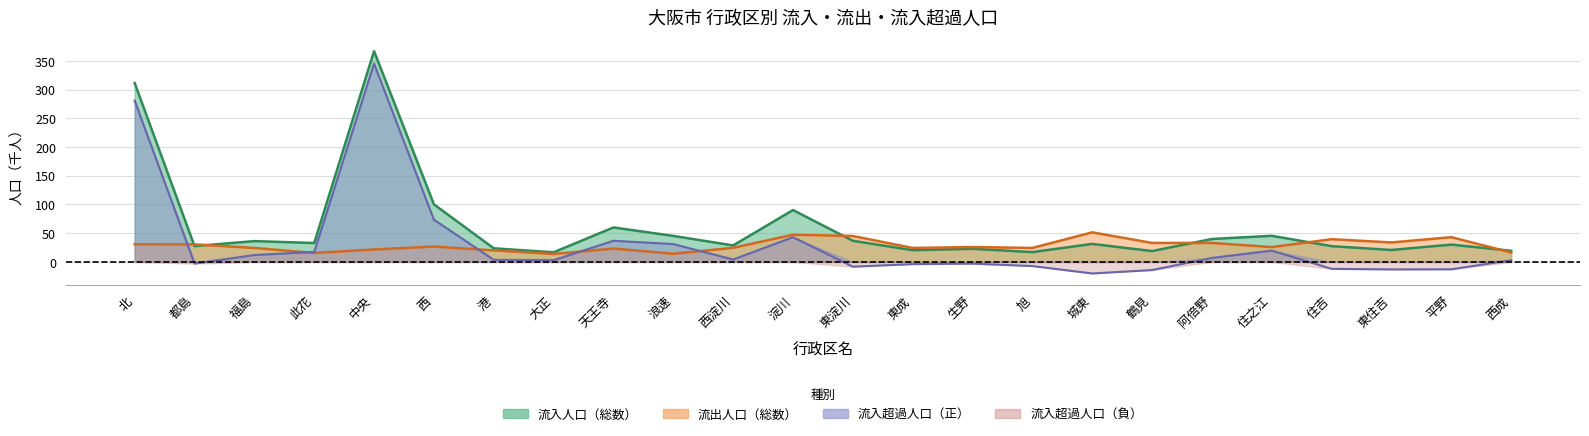

What is the label of the 6th point from the right?

阿倍野